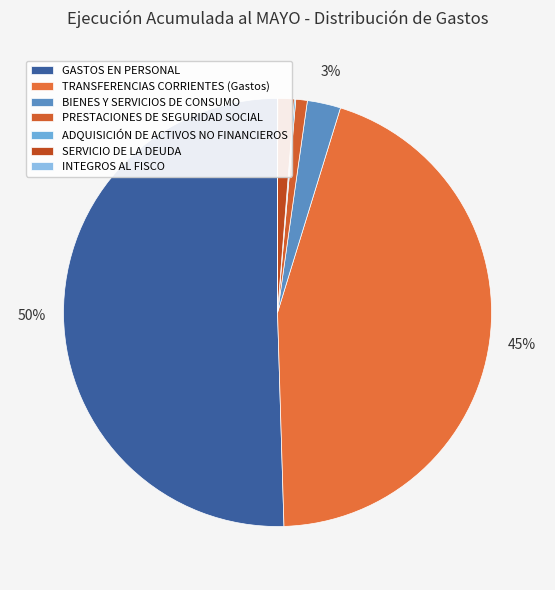

Between PRESTACIONES DE SEGURIDAD SOCIAL and BIENES Y SERVICIOS DE CONSUMO, which is larger?

BIENES Y SERVICIOS DE CONSUMO